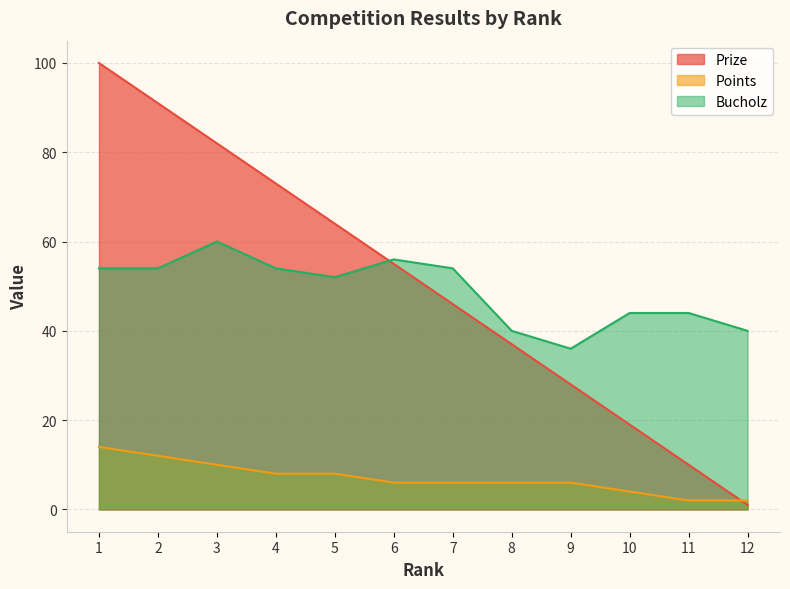

True or false: Points has a value of 6 at 8.

True